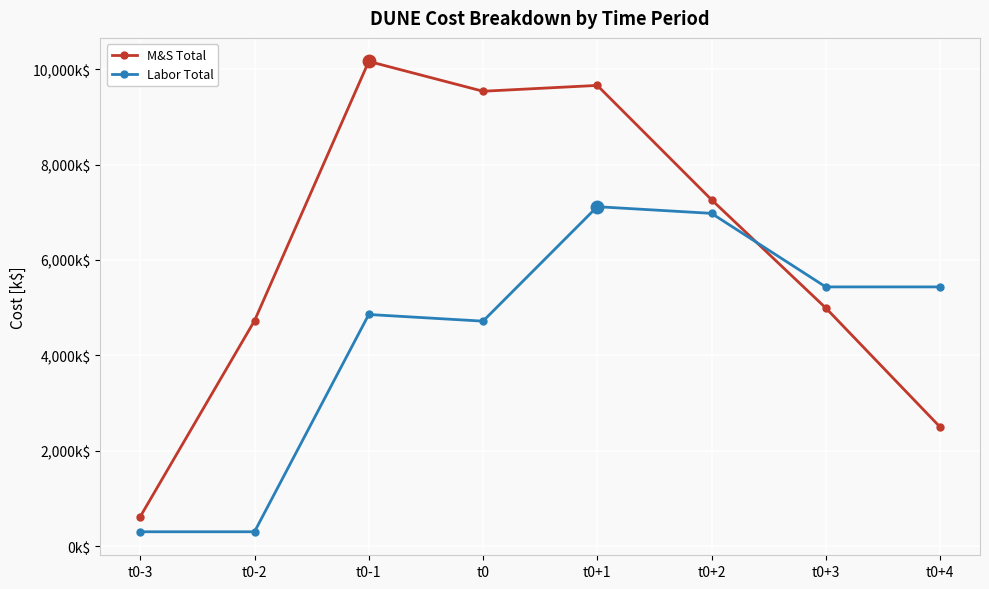

Which category has the lowest value in the Labor Total series?

t0-3